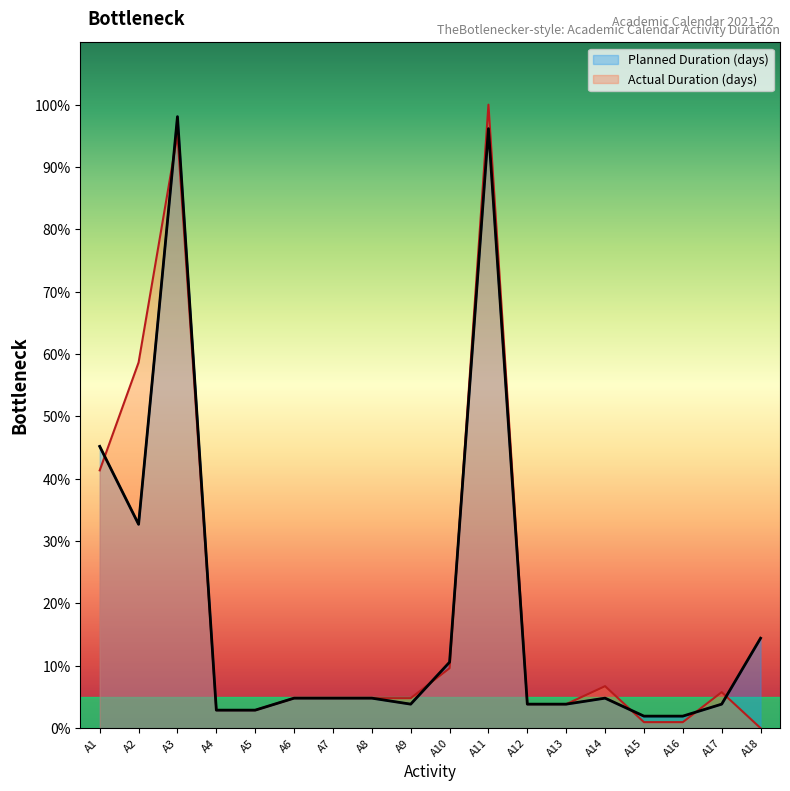

What is the average value of the Actual Duration (days) series?

19.6